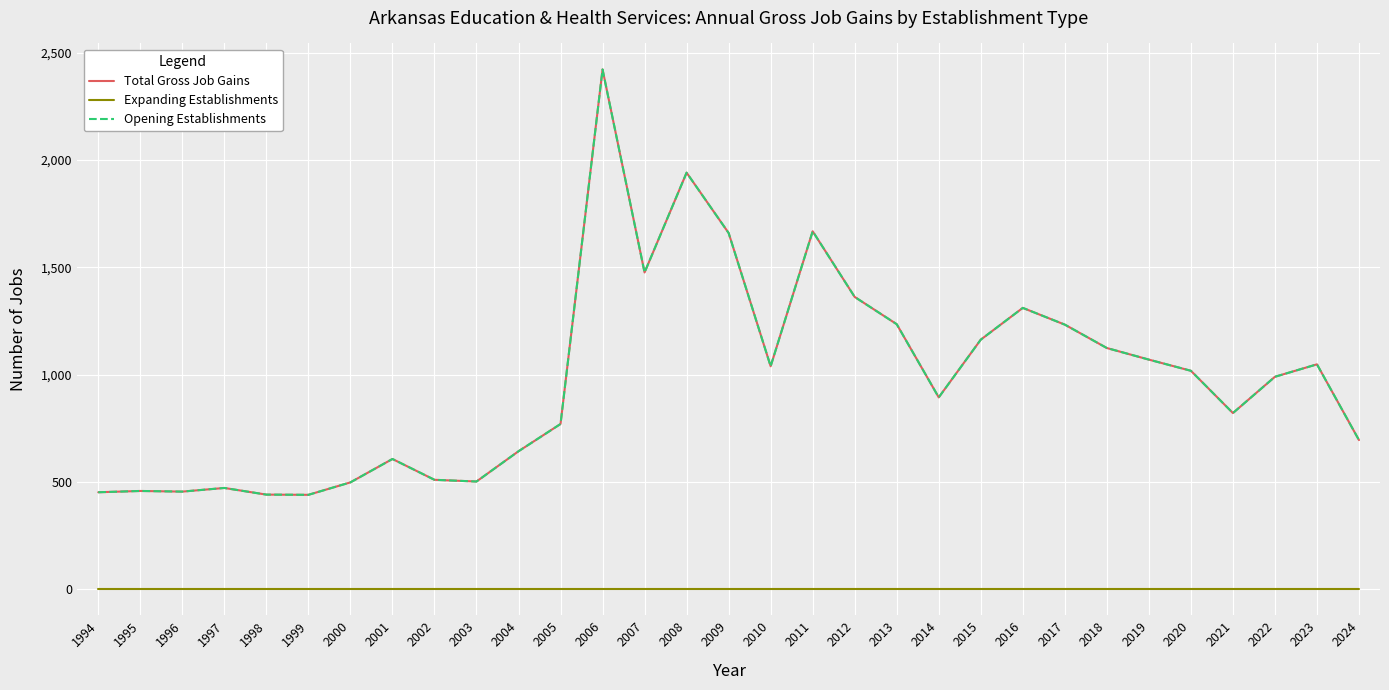

What is the minimum value for Opening Establishments?

440